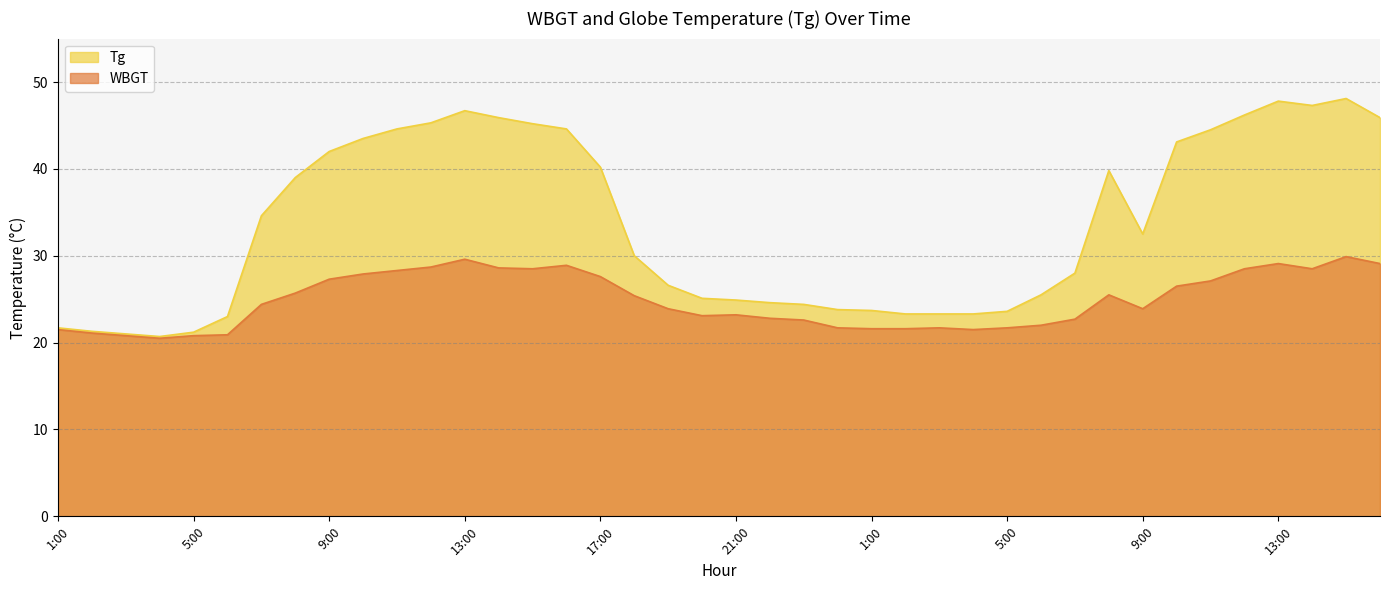

What are all the series names shown in the legend?

Tg, WBGT